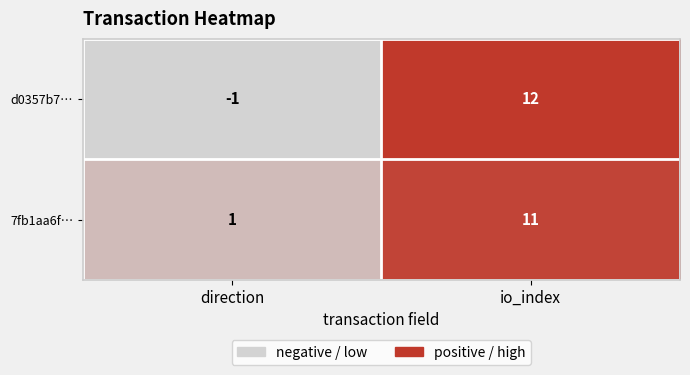

Which series has the largest total across all categories?

7fb1aa6f…